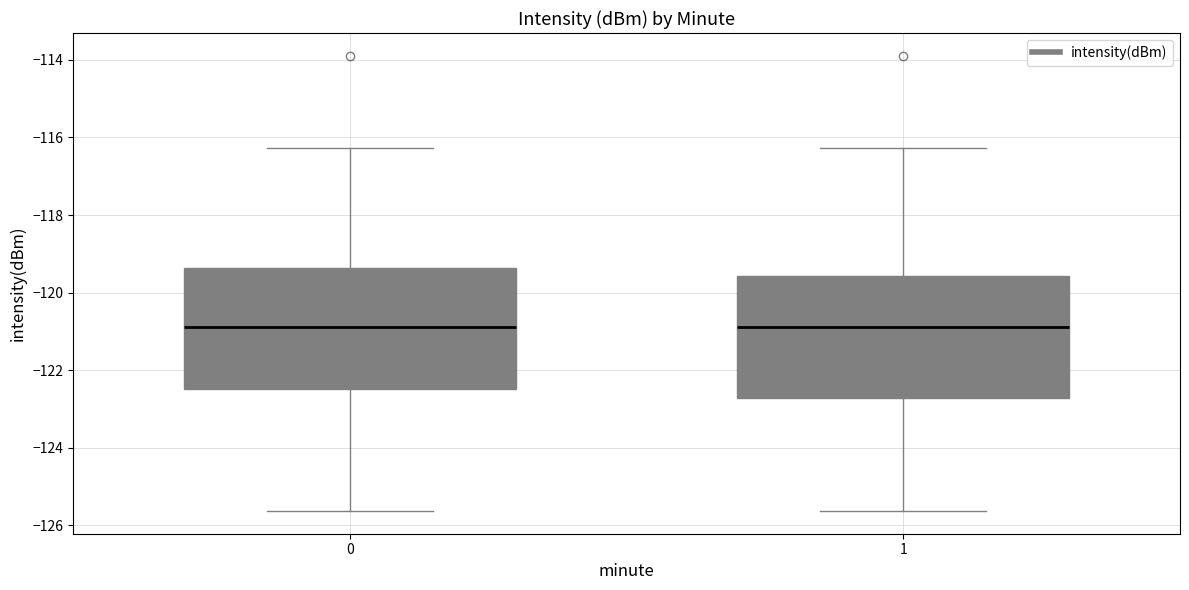

Where does the upper whisker of the box at x = 0 end on the y-axis? The values are not printed on the chart, so give them approximately, as read against the axis.

-116.2